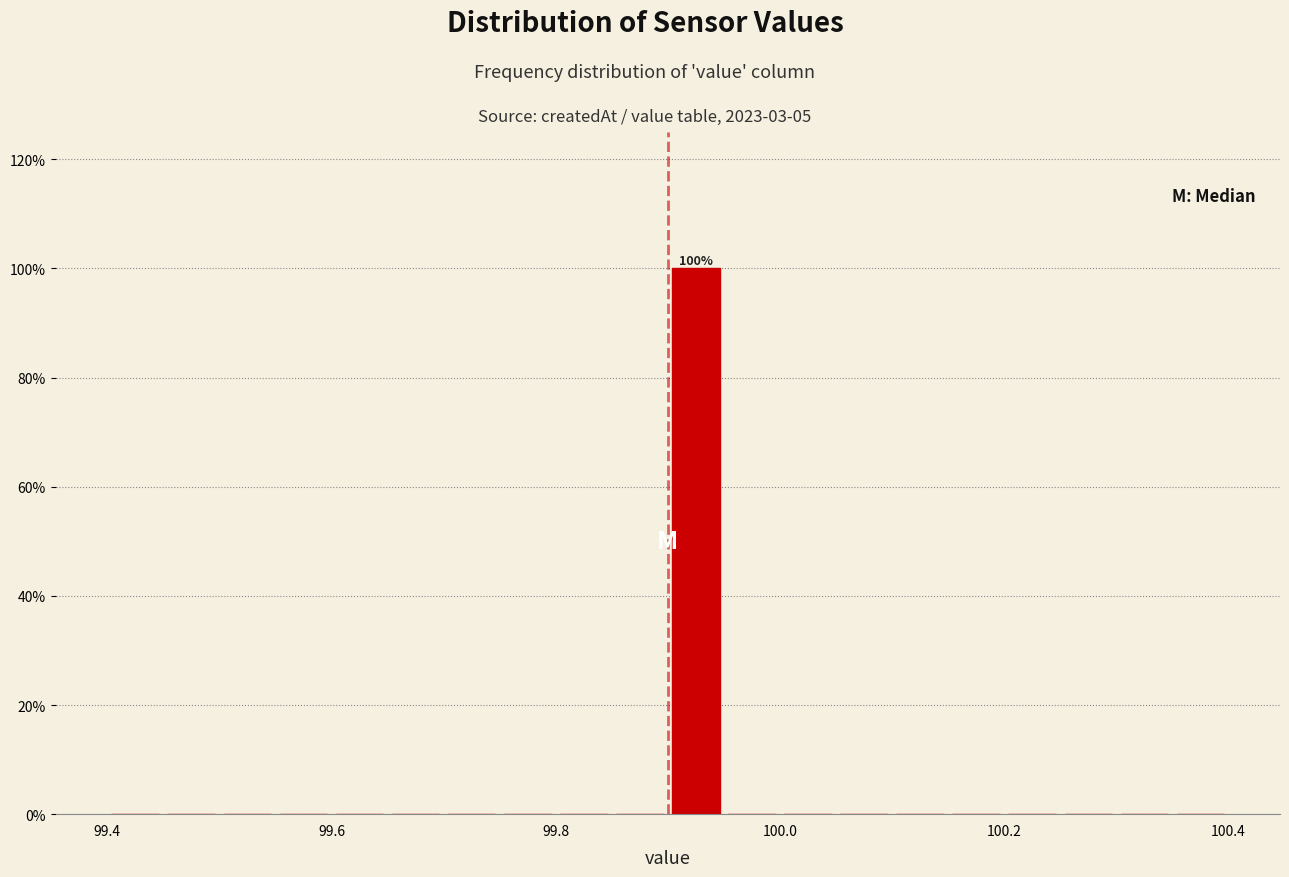

Around what value on the x-axis is the tallest bar? Give the approximate position of its centre, as read against the axis.

99.92